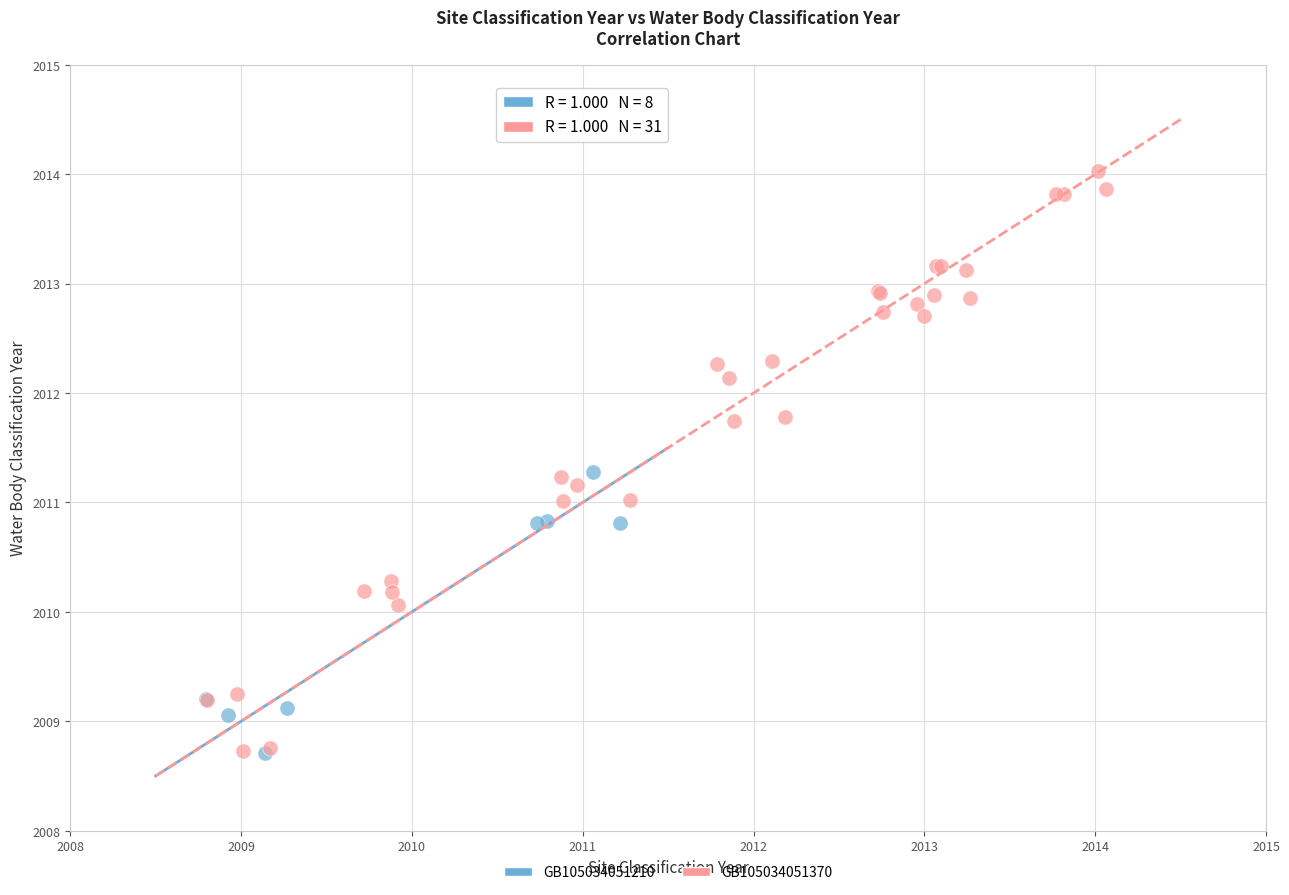

Which series reaches the maximum Y coordinate?

GB105034051370